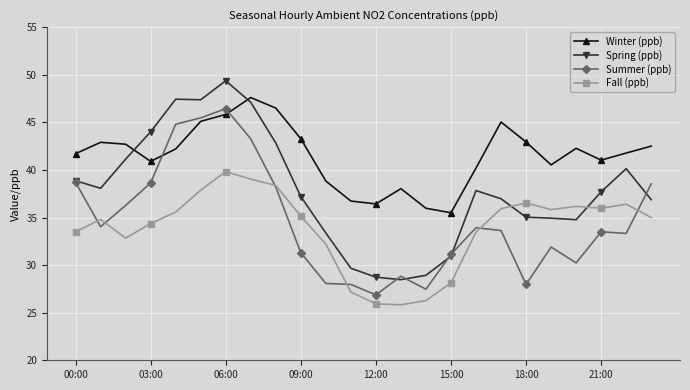

Which series has the widest spread of values?

Spring (ppb)